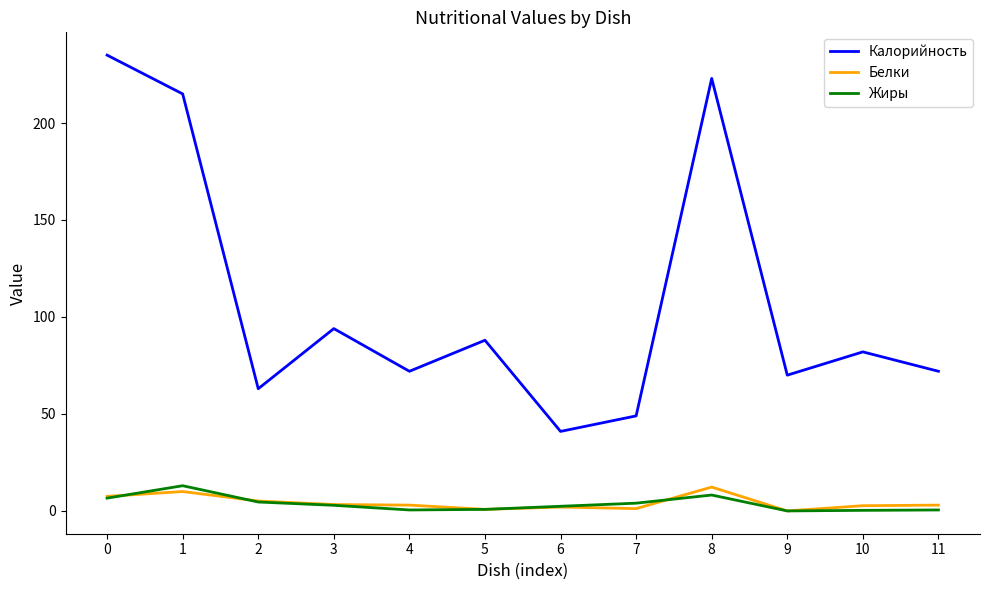

What is the greatest value displayed?

235.0